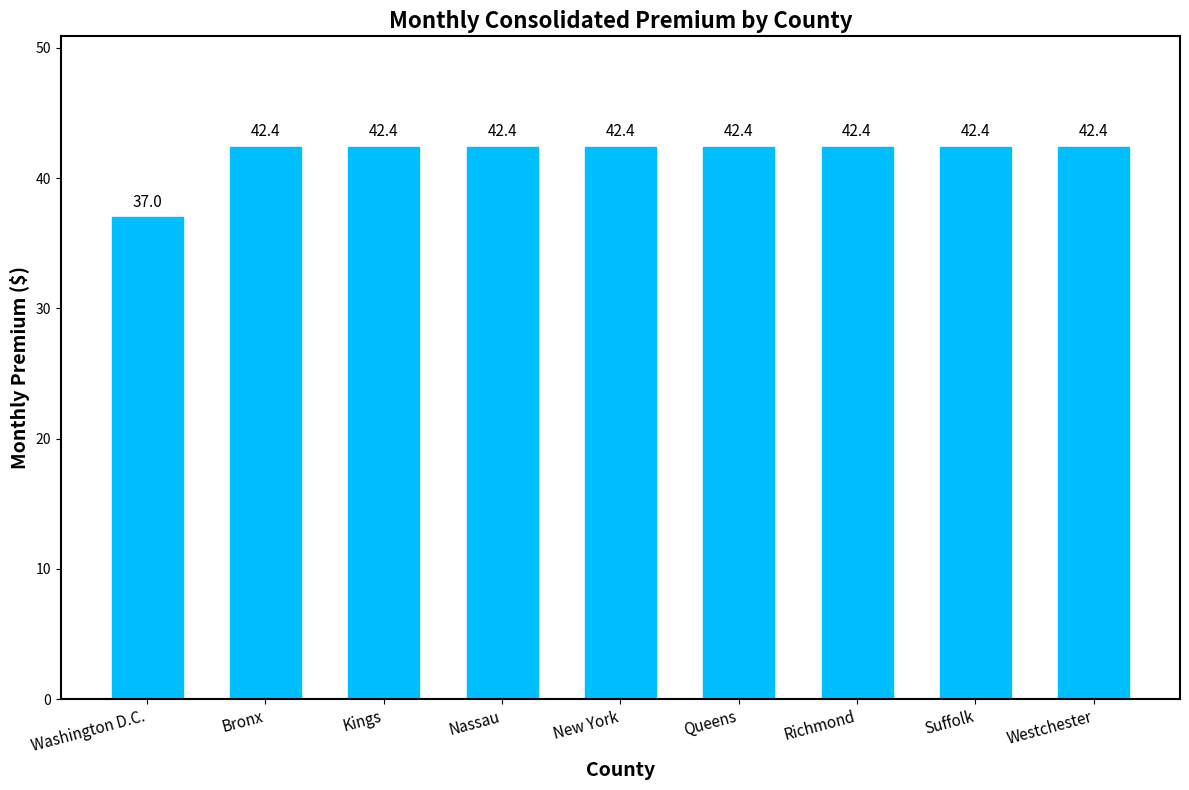

What is the change in value from Washington D.C. to Suffolk?

+5.4